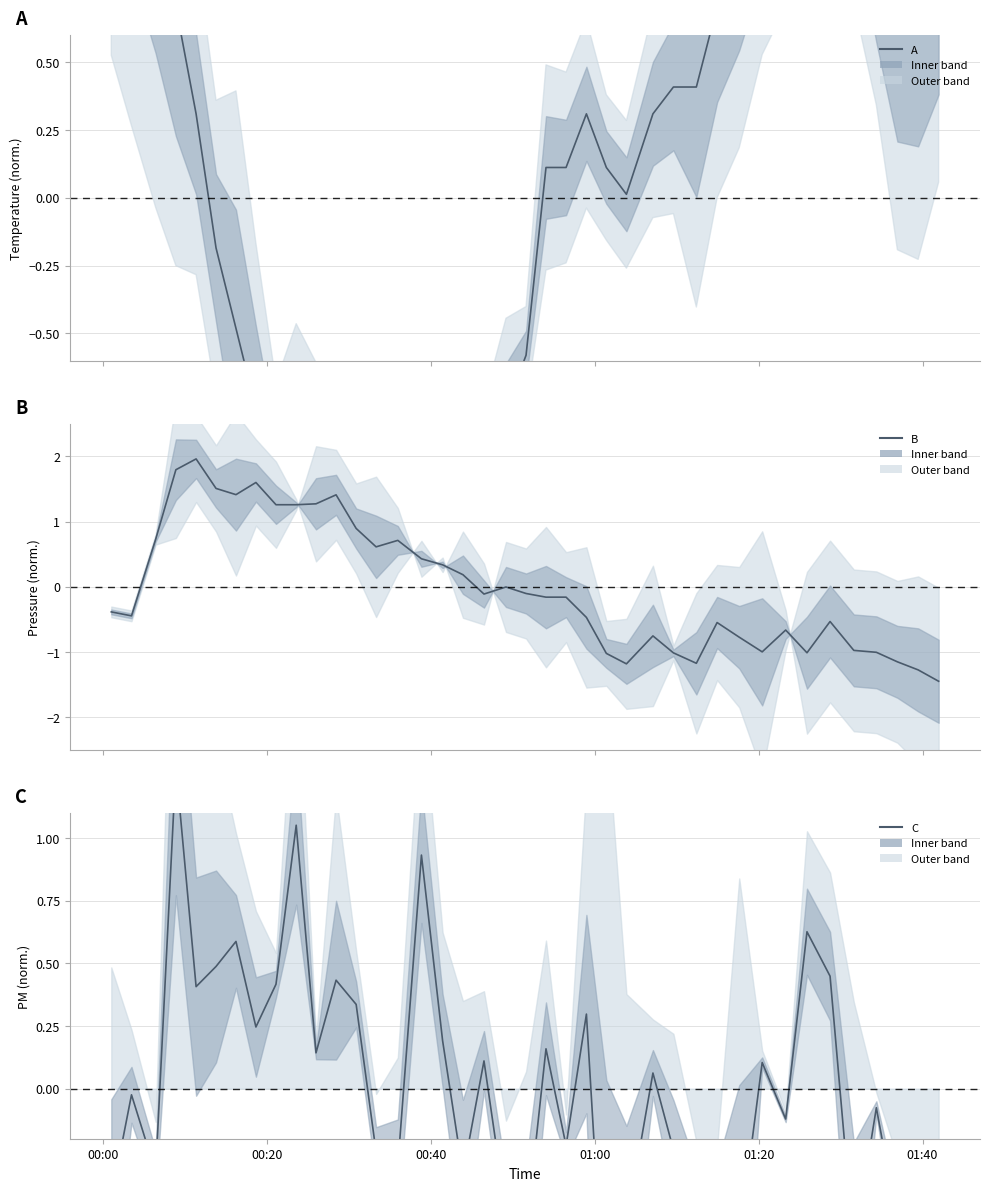

Where do C and B first cross each other?

00:00 and 00:20